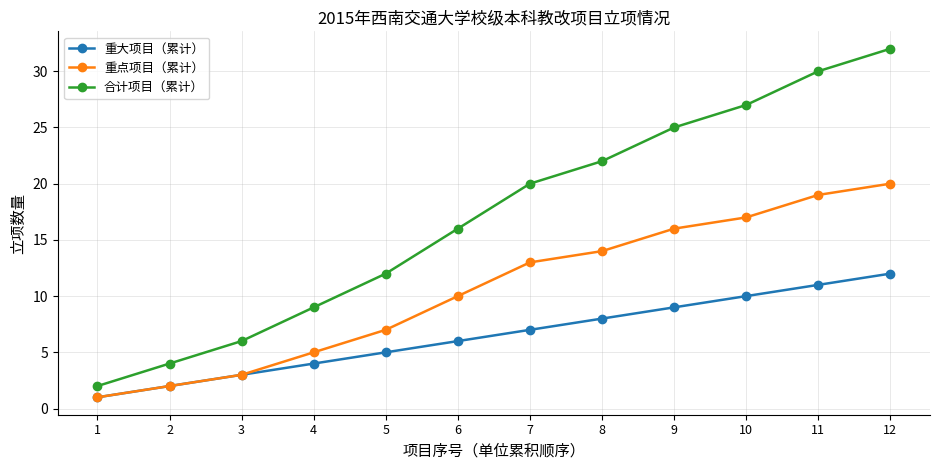

Which series has the largest range (max minus min)?

合计项目（累计）